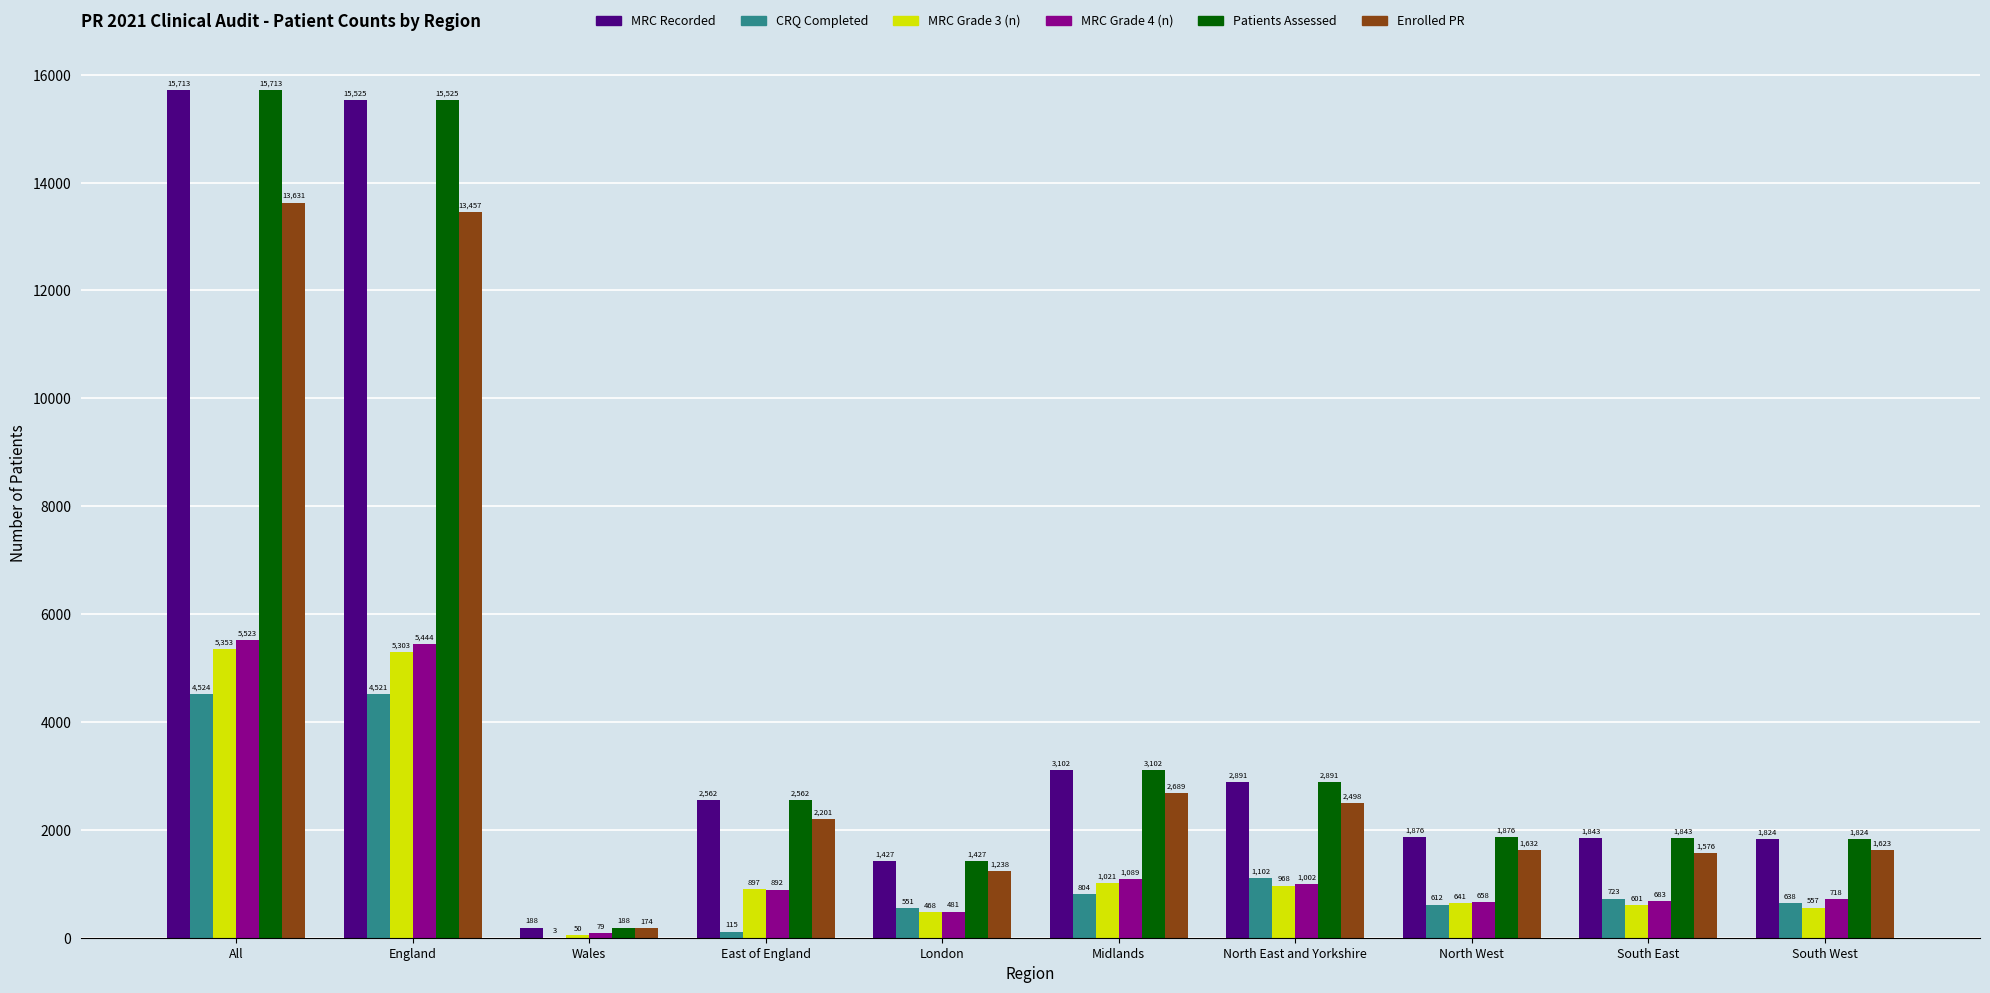

Where does the MRC Recorded series first go above 2562?

All